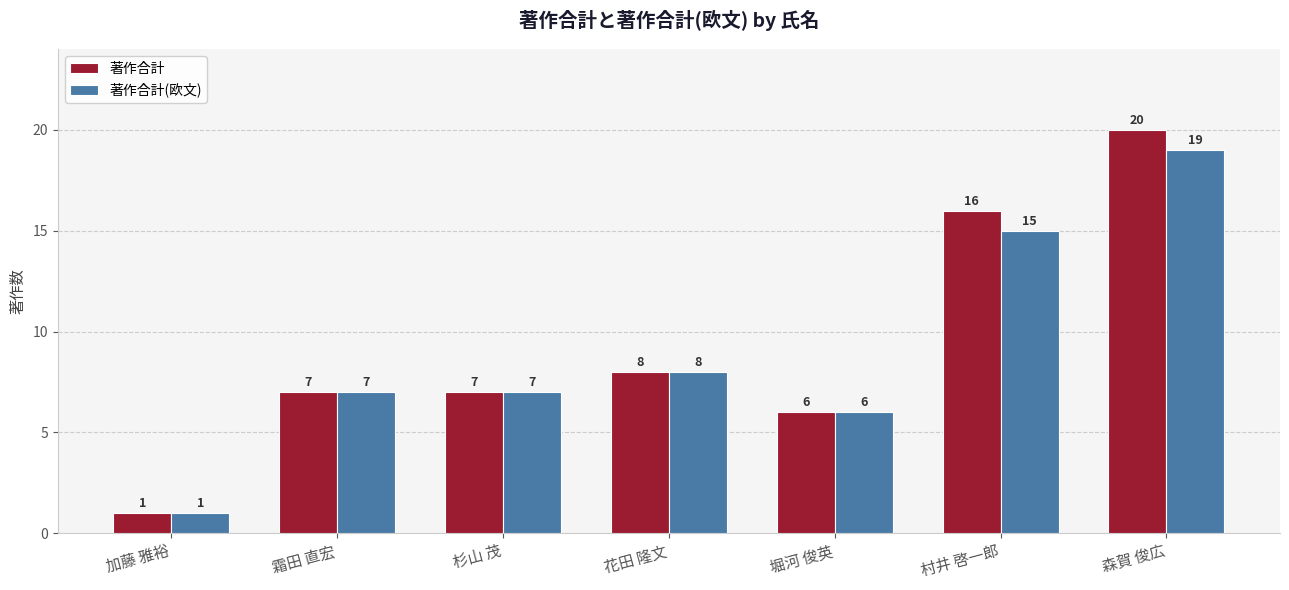

What is the minimum value shown in the chart?

1